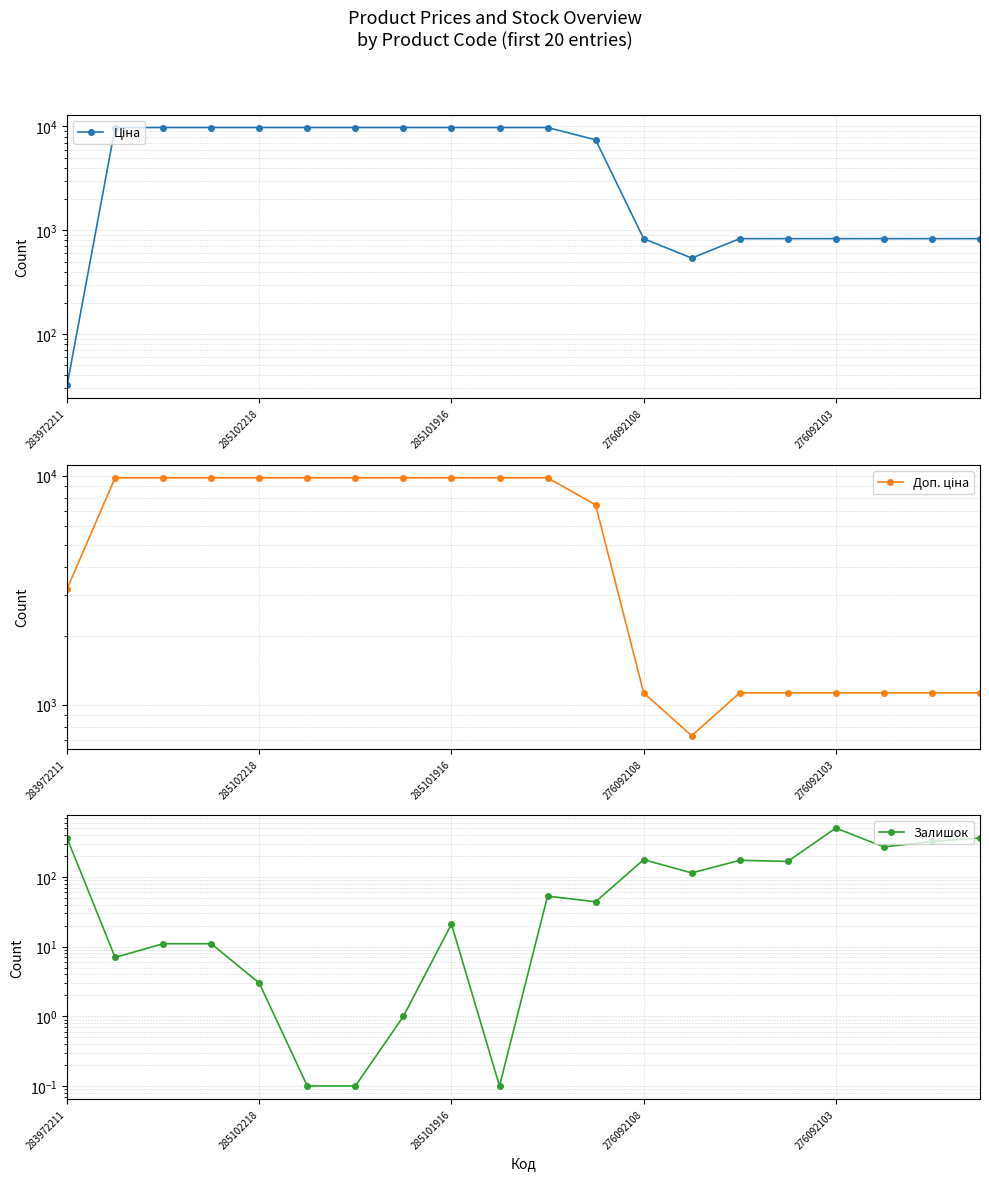

Reading left to right, extract all data points from this chart.

Ціна: 32.0	9775.5	9775.5	9775.5	9775.5	9775.5	9775.5	9775.5	9775.5	9775.5	9775.5	7444.6	831.5	540.5	831.5	831.5	831.5	831.5	831.5	831.5
Доп. ціна: 3205.0	9775.5	9775.5	9775.5	9775.5	9775.5	9775.5	9775.5	9775.5	9775.5	9775.5	7444.6	1126.7	732.0	1126.7	1126.7	1126.7	1126.7	1126.7	1126.7
Залишок: 360.0	7.0	11.0	11.0	3.0	0.1	0.1	1.0	21.0	0.1	53.0	44.0	177.0	114.0	173.0	167.0	502.0	269.0	323.0	362.0